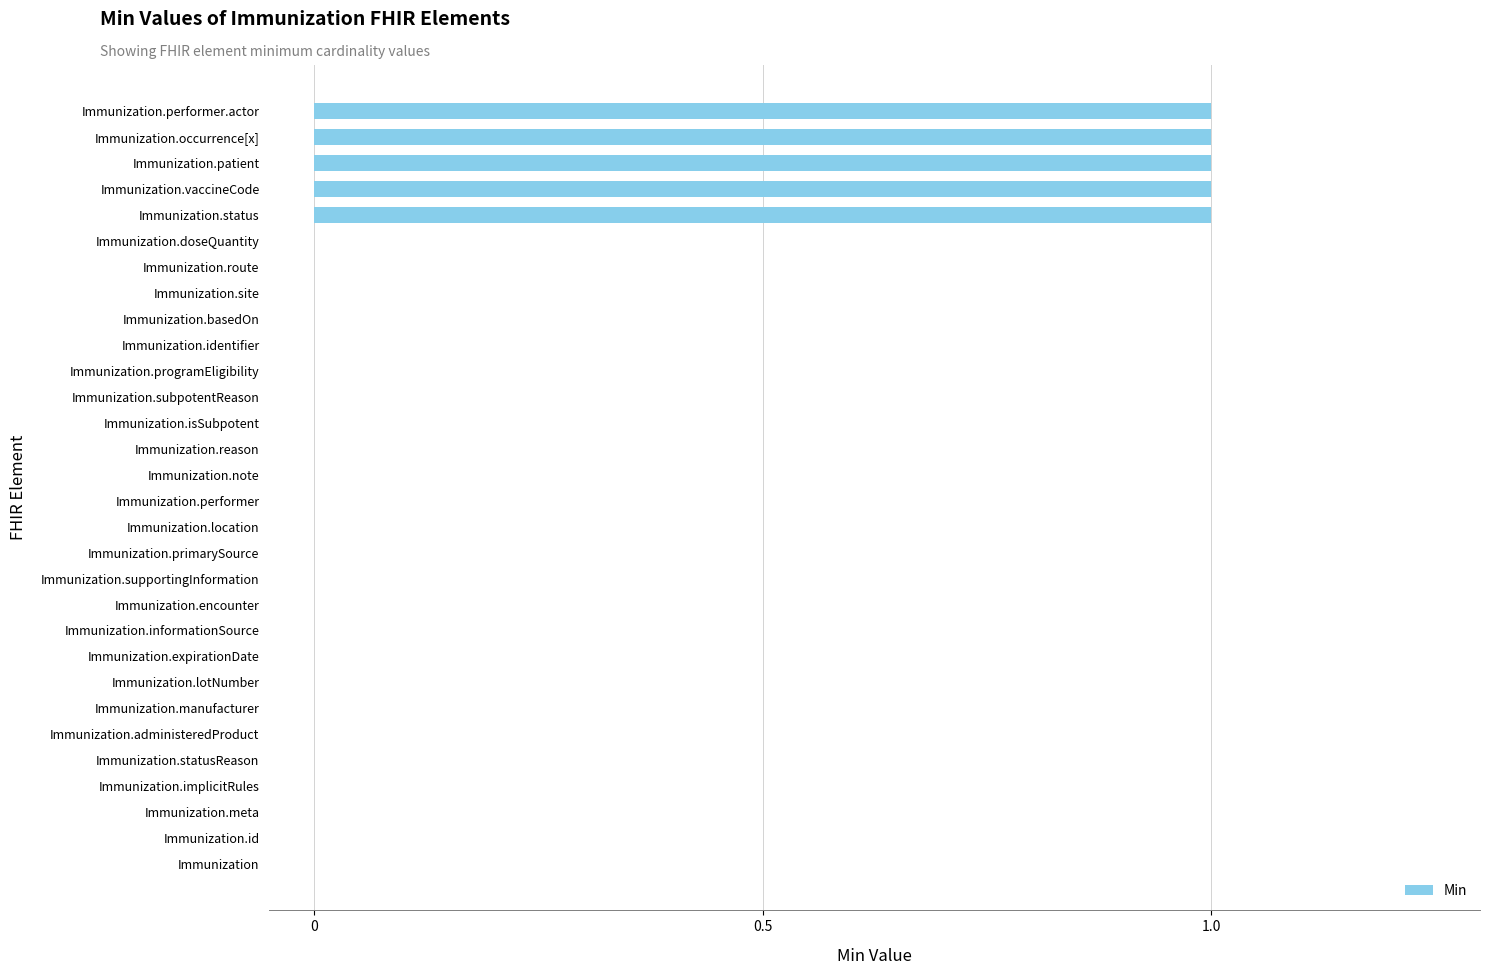

How many values are between 0 and 1?

30